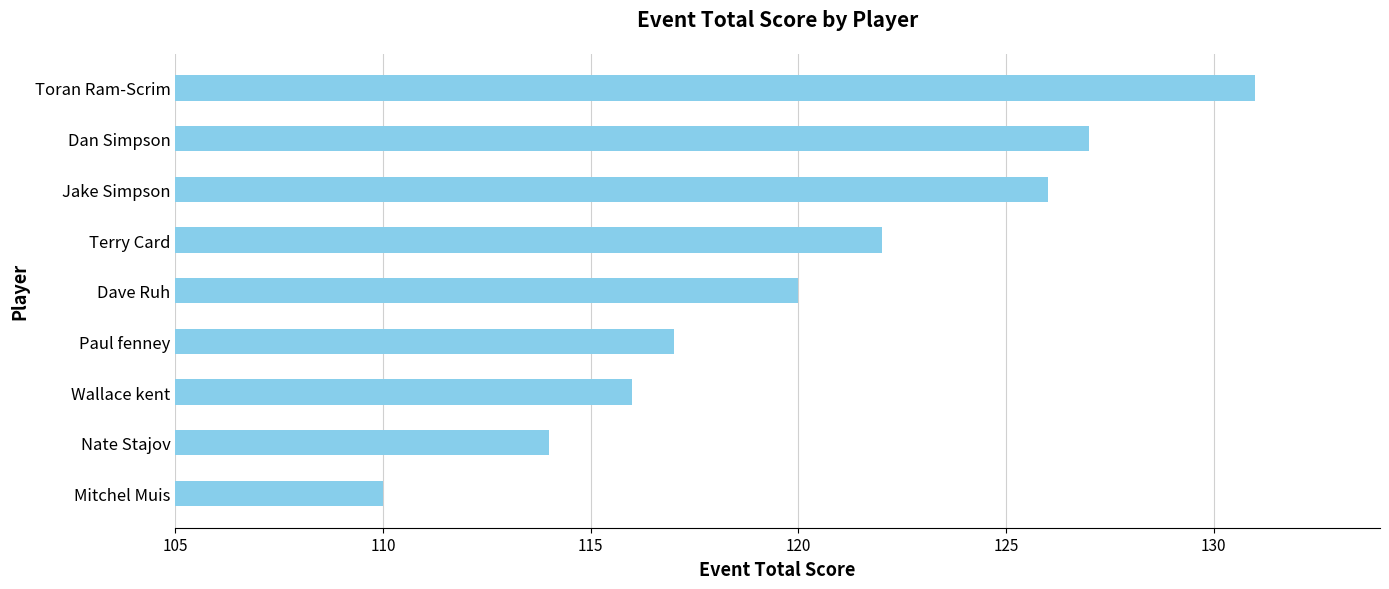

What is the sum of the values at Toran Ram-Scrim and Dave Ruh?

251